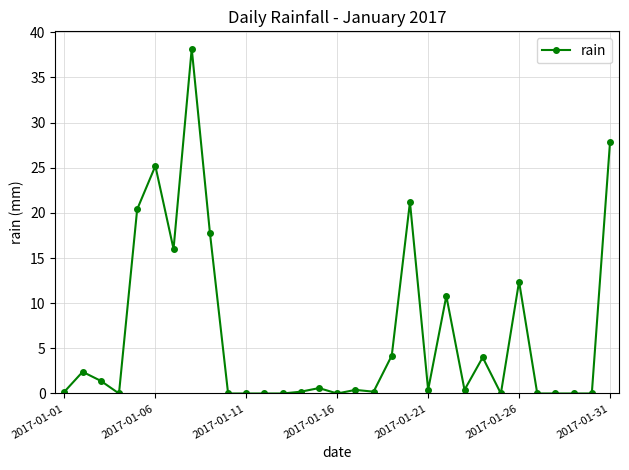

Reading left to right, extract all data points from this chart.

0.2	2.4	1.4	0.0	20.4	25.2	16.0	38.2	17.8	0.0	0.0	0.0	0.0	0.2	0.6	0.0	0.4	0.2	4.2	21.2	0.4	10.8	0.4	4.0	0.0	12.4	0.0	0.0	0.0	0.0	27.8